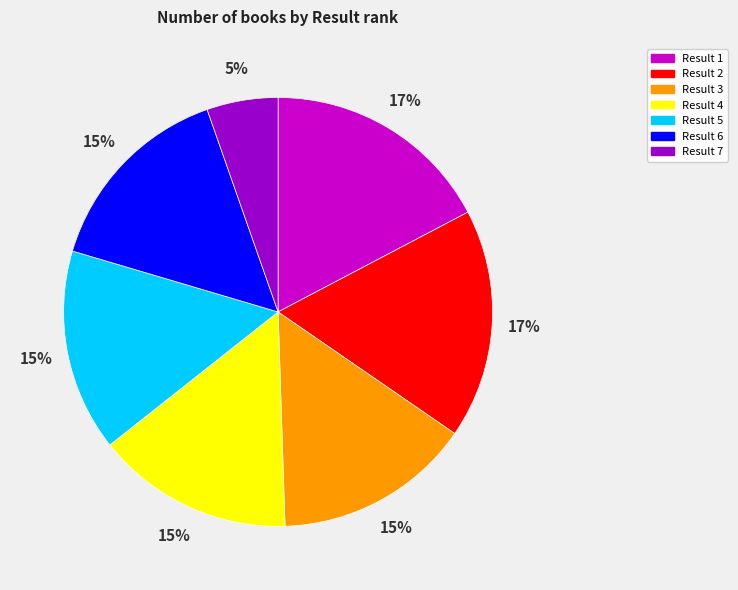

What is the smallest slice in the pie chart?

Result 7